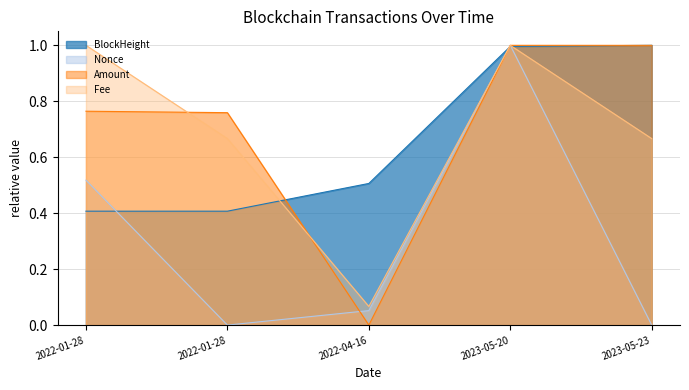

What is the sum of all Amount values?

3.5